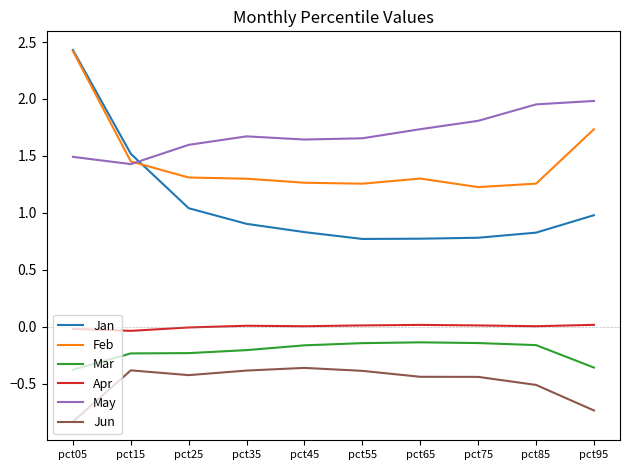

At pct65, list the series in order from smallest to largest.

Jun, Mar, Apr, Jan, Feb, May